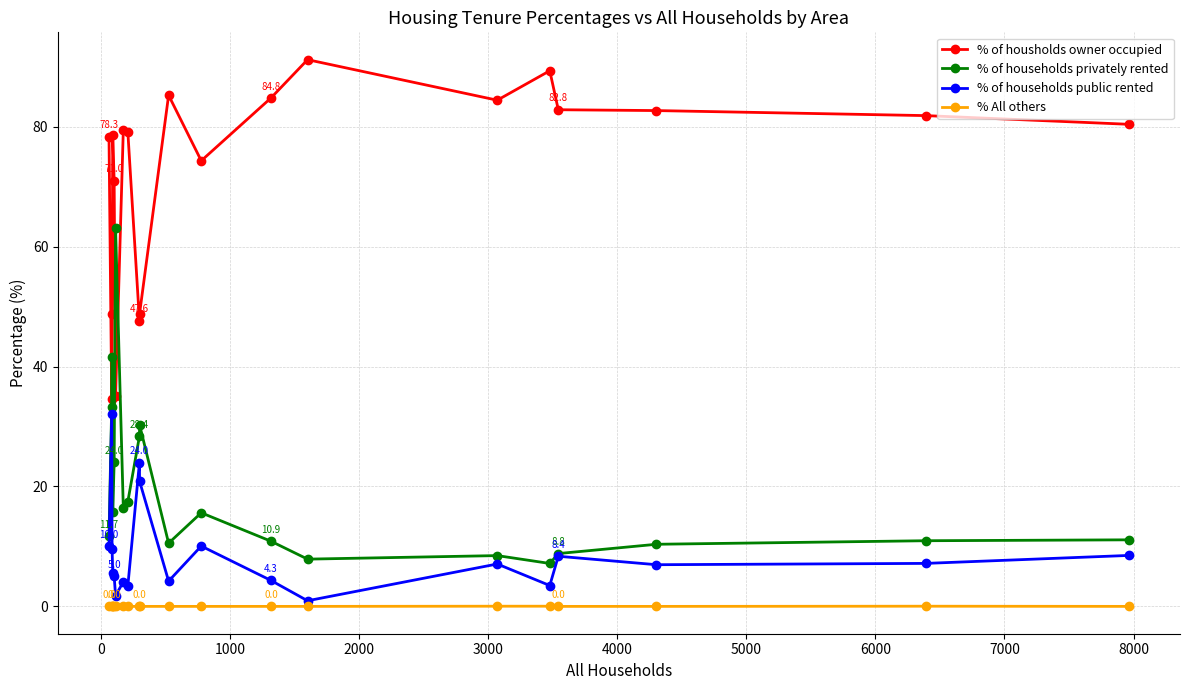

What is the maximum value for % of housholds owner occupied?

91.2